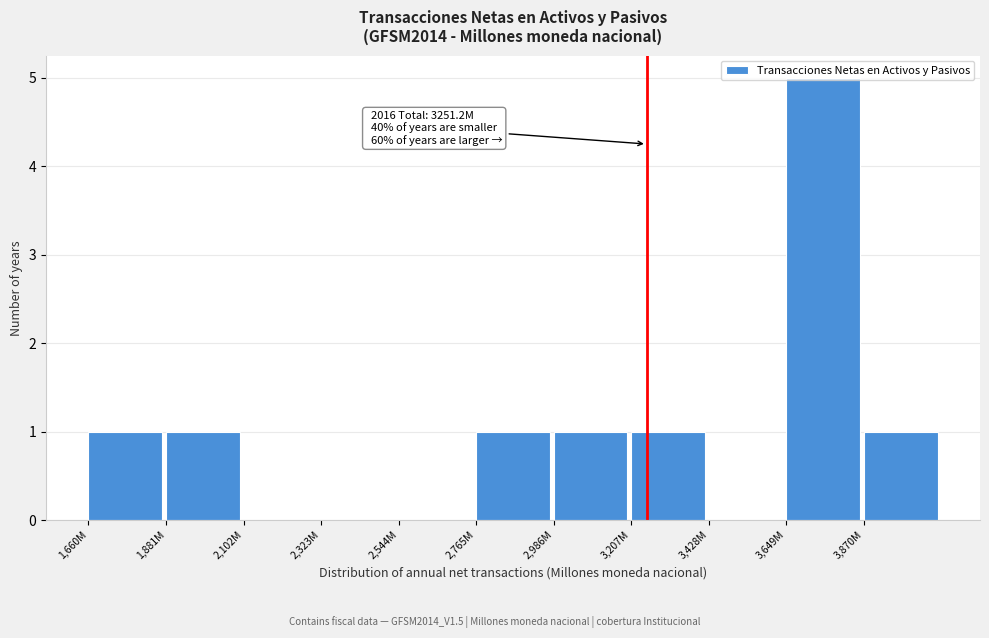

At which category does the chart reach its peak across all series?

3,649M